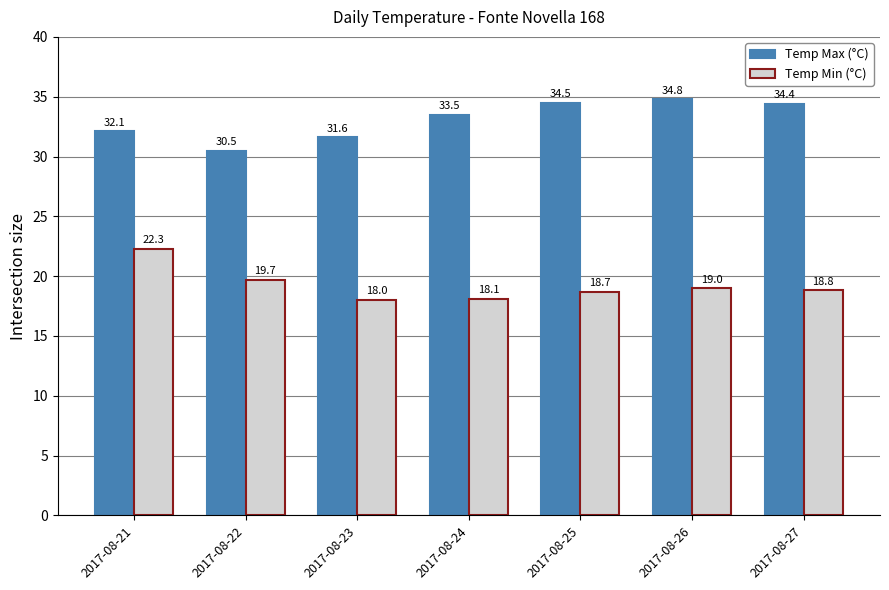

What is the average value of the Temp Min (°C) series?

19.2